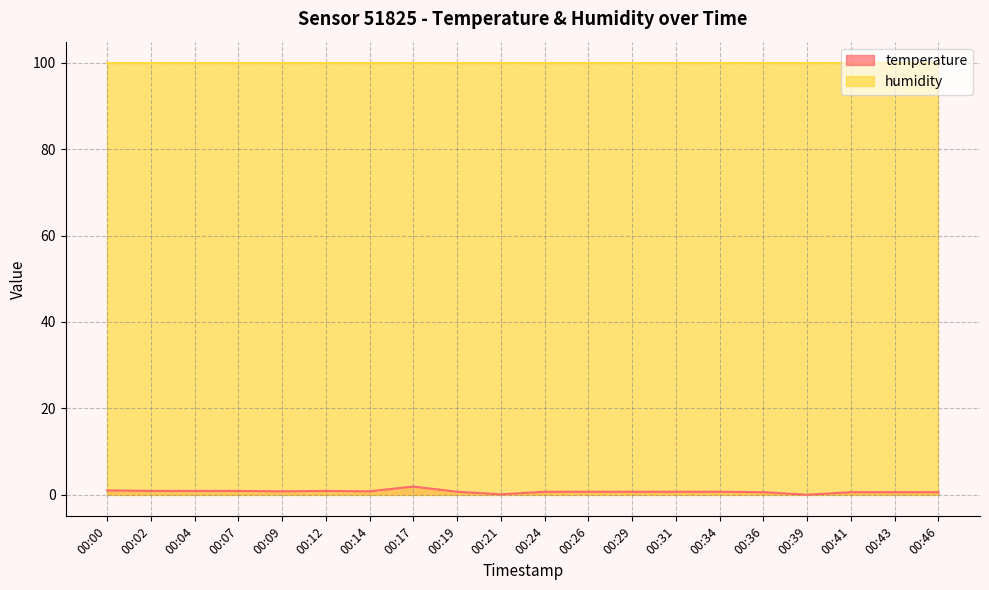

At which category does the chart reach its peak across all series?

00:17